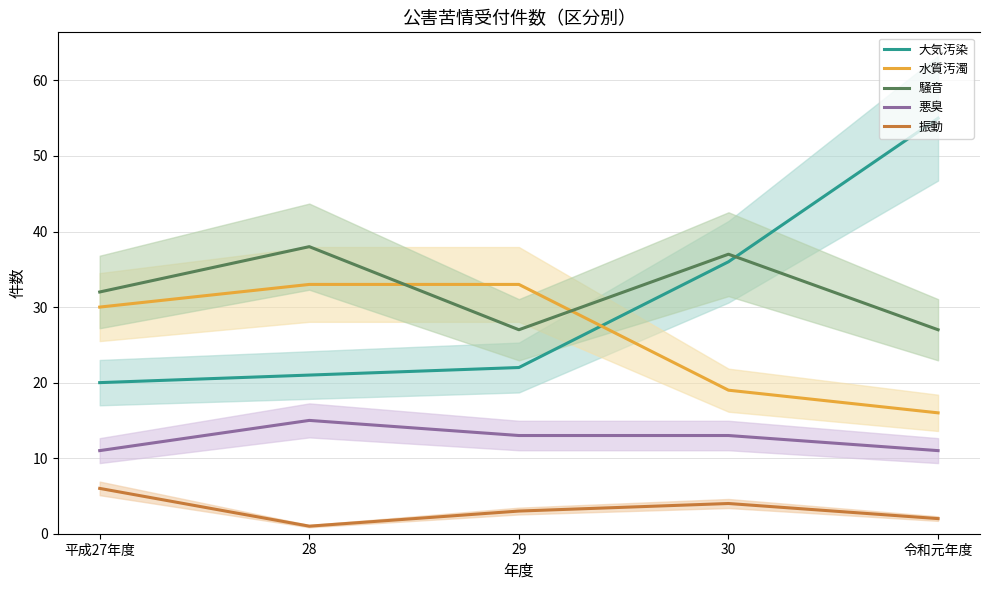

Count the number of data series in this chart.

5